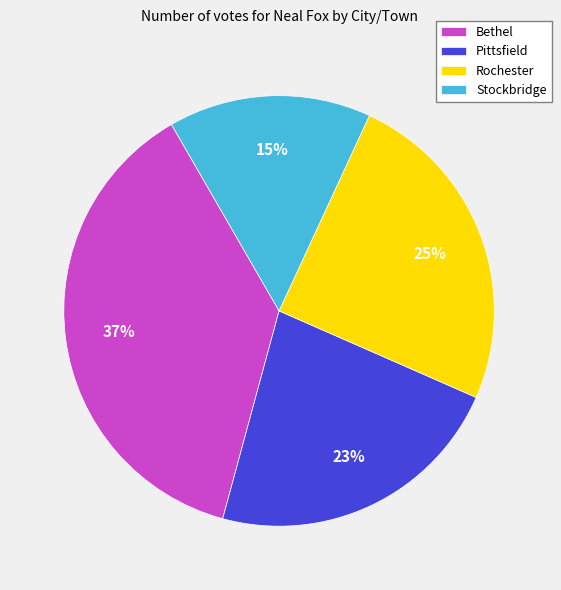

Is there any slice that represents more than half of the pie?

No